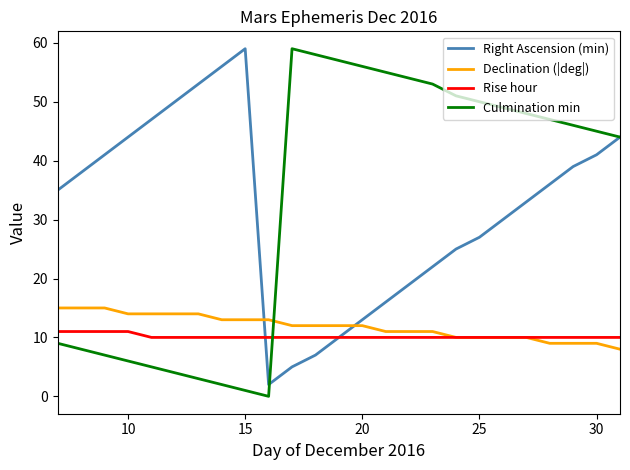

What is the maximum value for Declination (|deg|)?

15